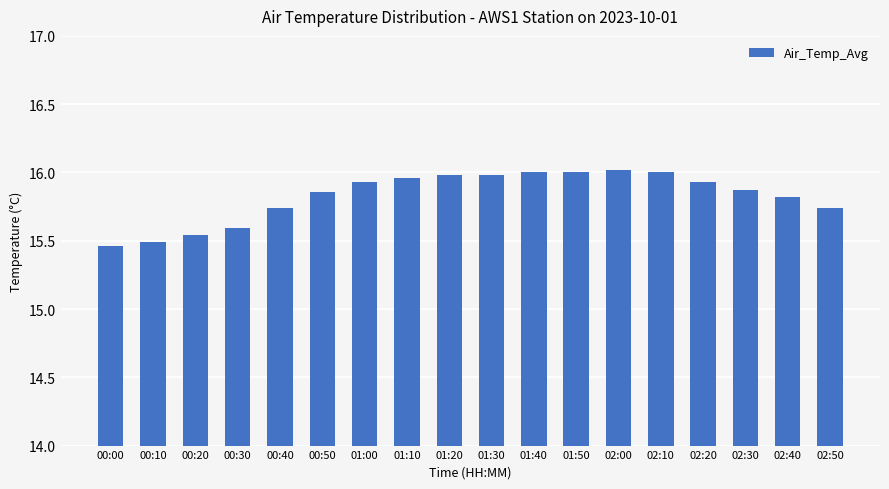

The chart shows a value of 16.0 at 01:20. True or false?

True